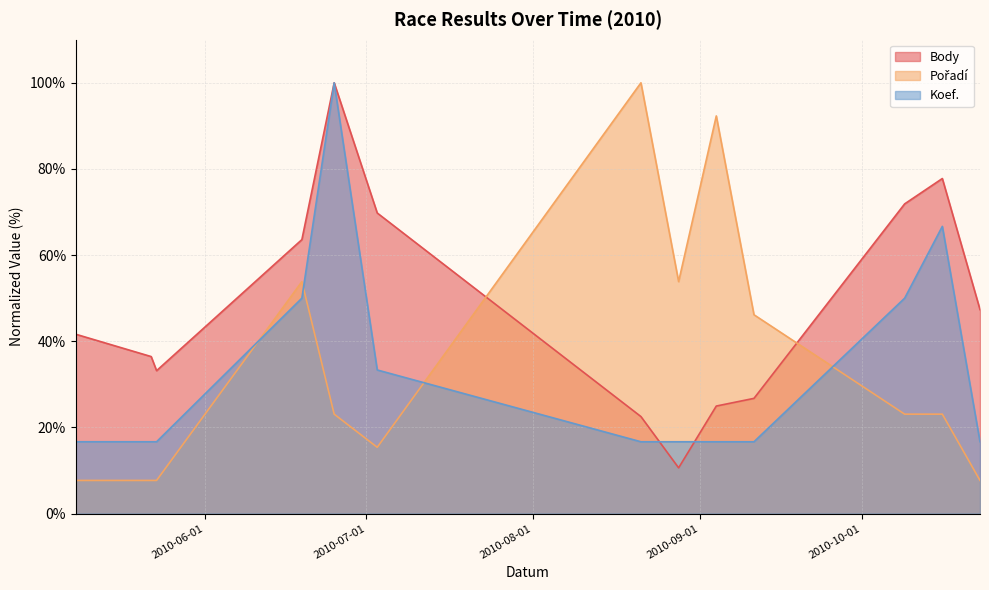

Which category has the lowest value in the Pořadí series?

2010-05-08